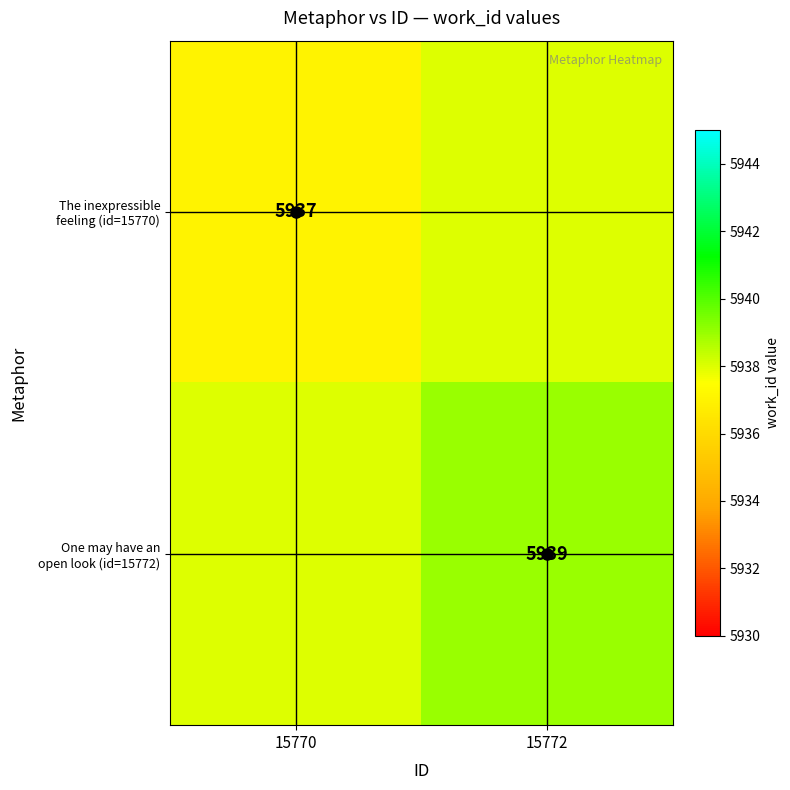

Is it true that The inexpressible feeling (id=15770) equals 5937 at 15770?

True